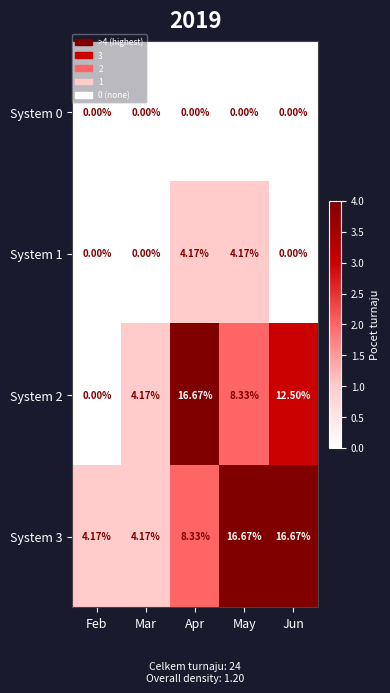

How many positive values does the System 1 series have?

2